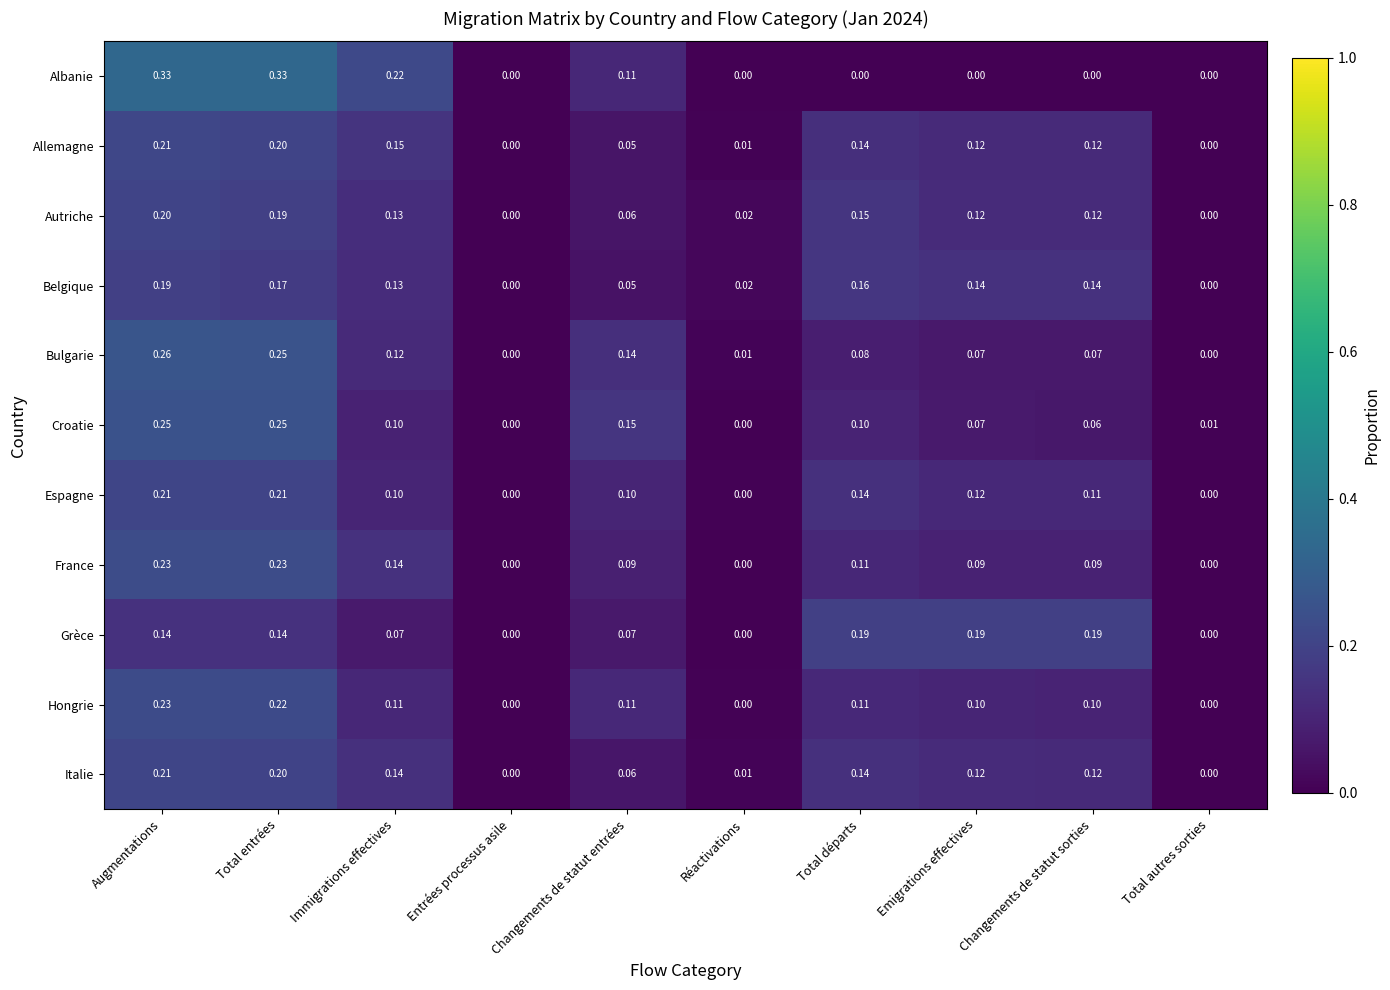

Is the value of Italie at Emigrations effectives greater than the value of Albanie at Augmentations?

No